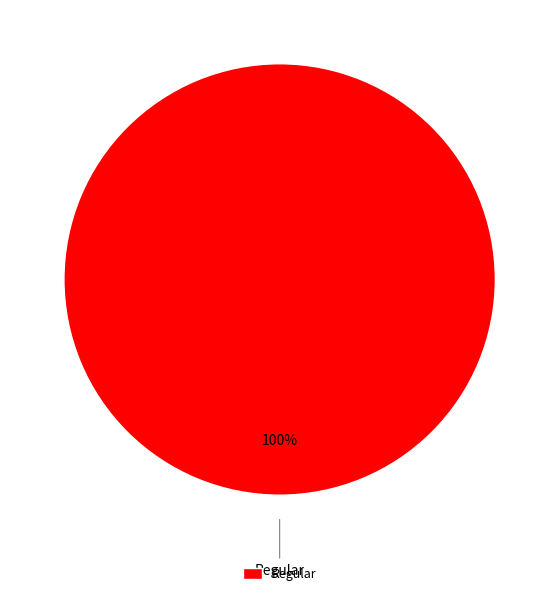

To the nearest percent, what percentage of the pie is Regular?

100%